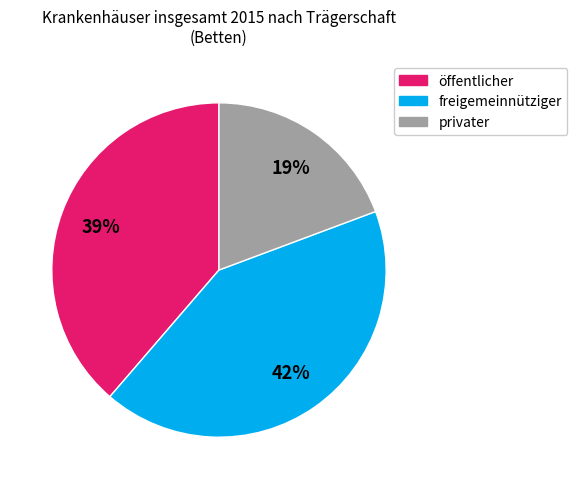

To the nearest percent, what is the average slice percentage?

33%